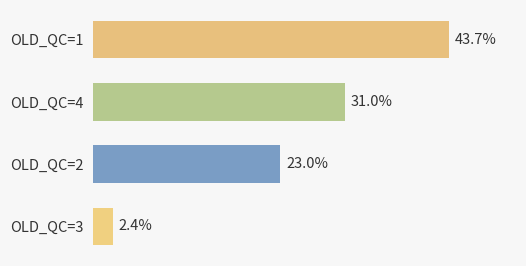

How many data points are less than 31?

2